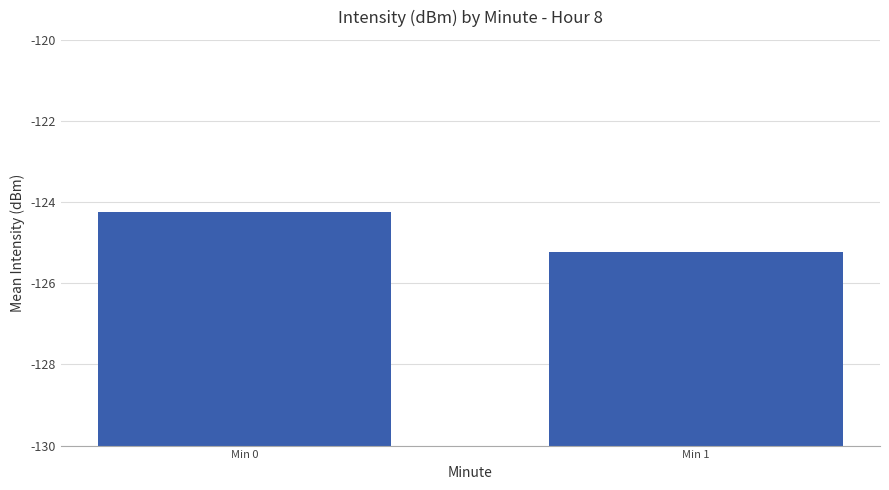

The value at Min 1 is 2.2. True or false?

False